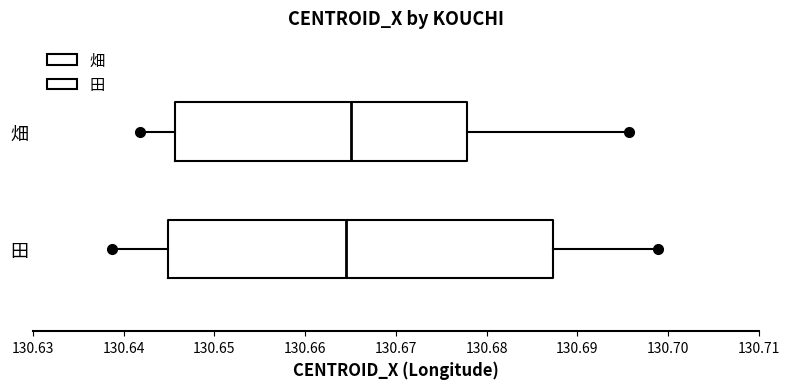

Reading bottom to top, read every box against the x-axis: the position of its median line, the range the box covers, and the ends of its whiskers. The values are not printed on the chart, so give them approximately, as read against the axis.

田: median 130.664, box 130.645 to 130.687, whiskers 130.639 to 130.699
畑: median 130.665, box 130.646 to 130.678, whiskers 130.642 to 130.696